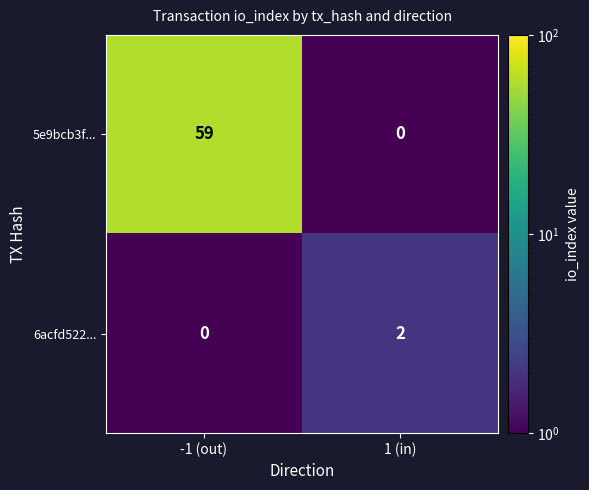

Rank the series at 1 (in) from highest to lowest value.

6acfd522..., 5e9bcb3f...